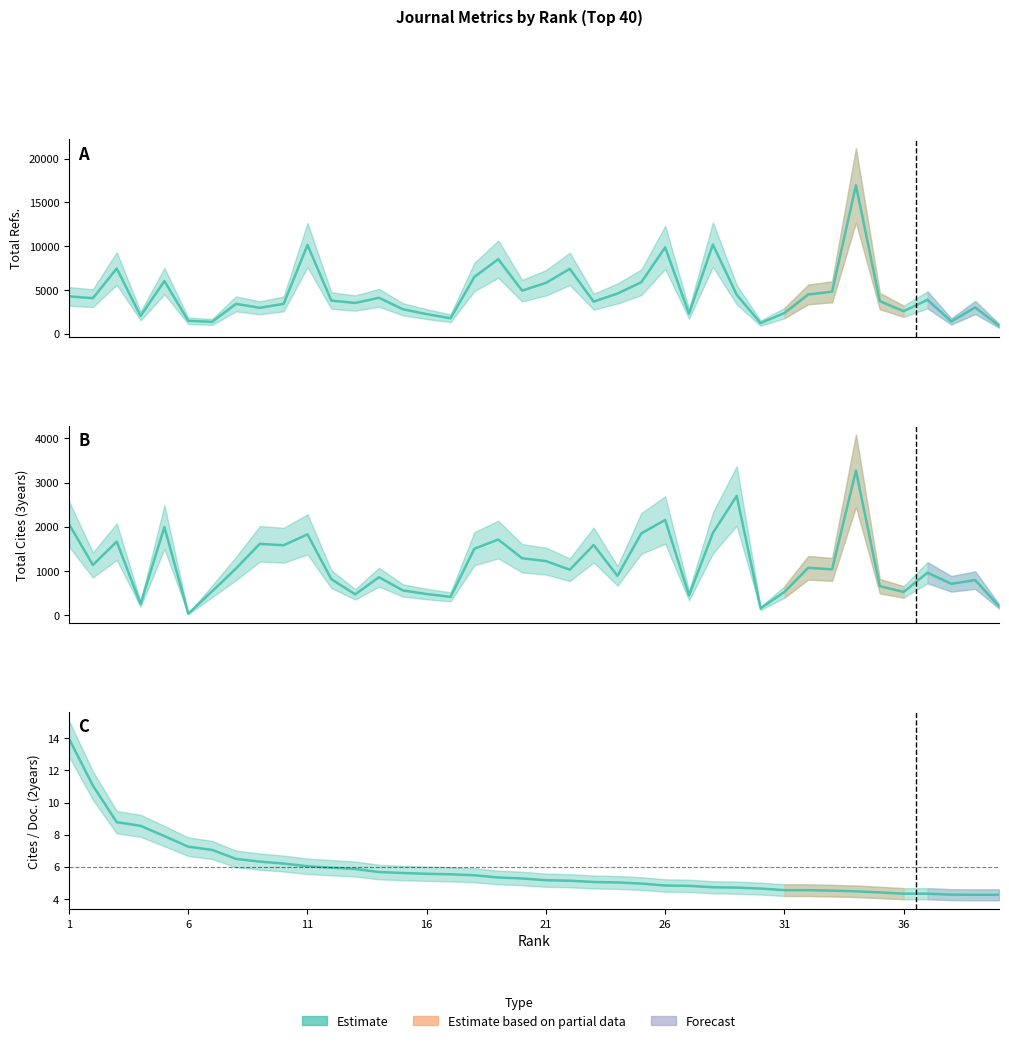

What is the value of the Cites / Doc. (2years) point at the 9th from the left?

6.3